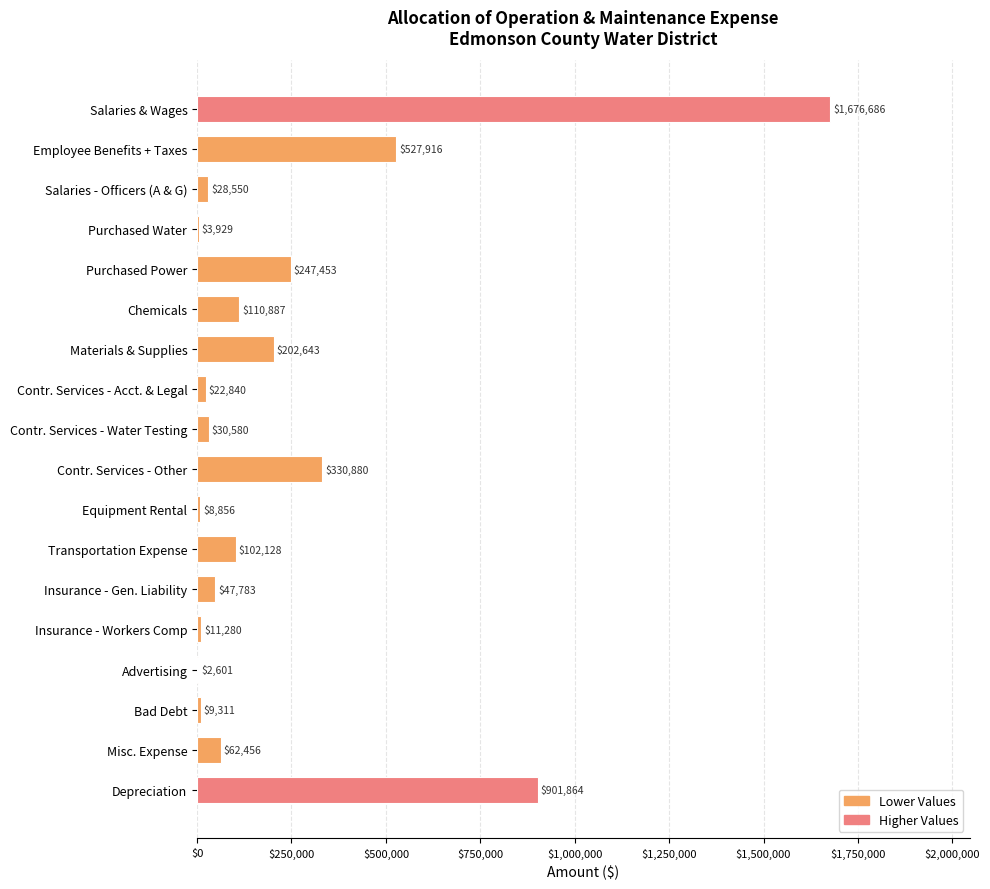

Which has a higher value, Bad Debt or Materials & Supplies?

Materials & Supplies